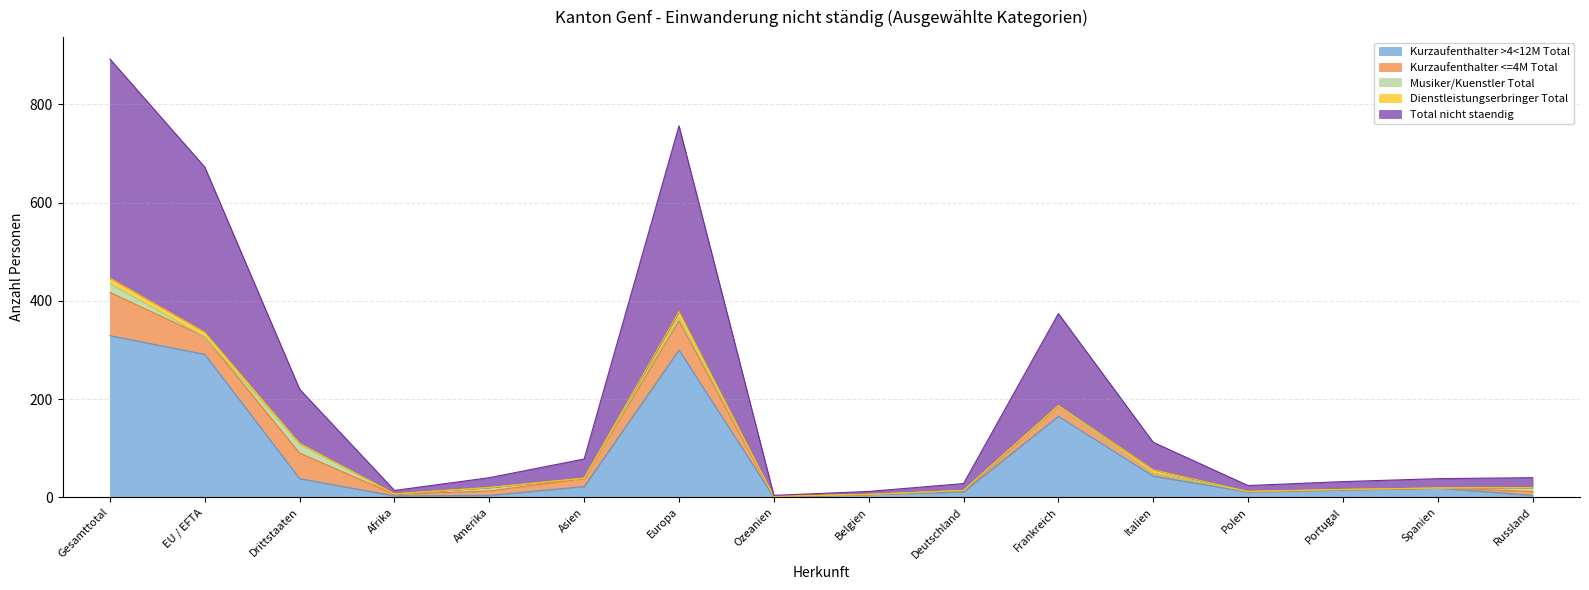

How many data points does each series have?

16